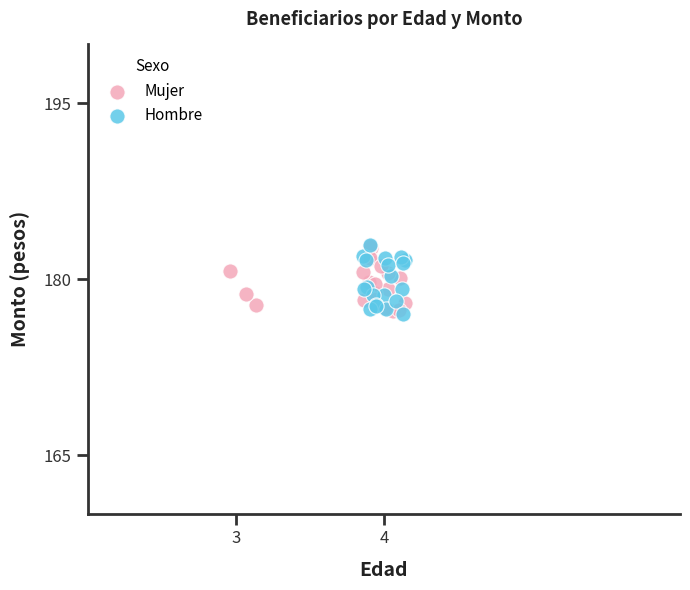

What are all the series names shown in the legend?

Mujer, Hombre